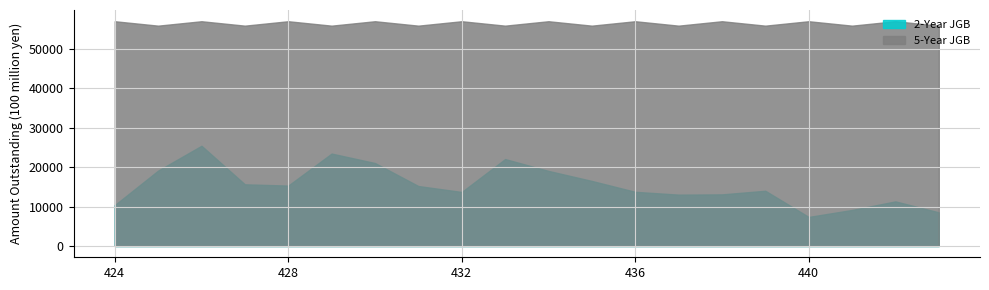

True or false: 2-Year JGB has a value of 12683 at 441.

False